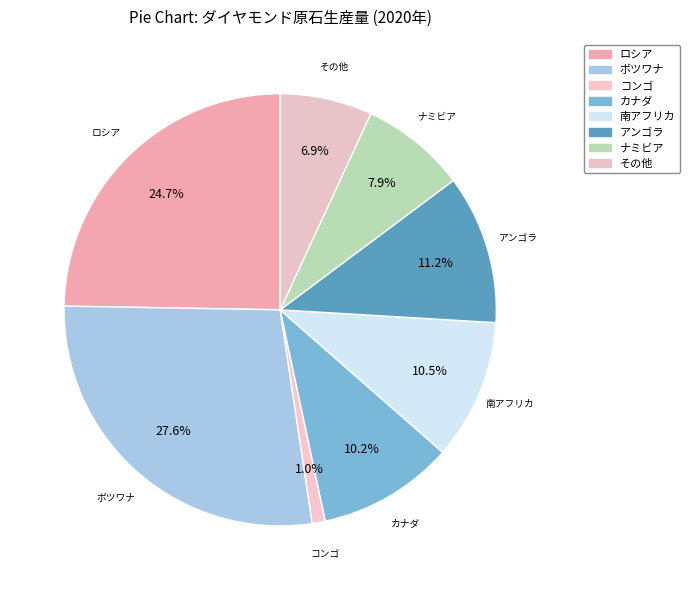

Is there any slice that represents more than half of the pie?

No